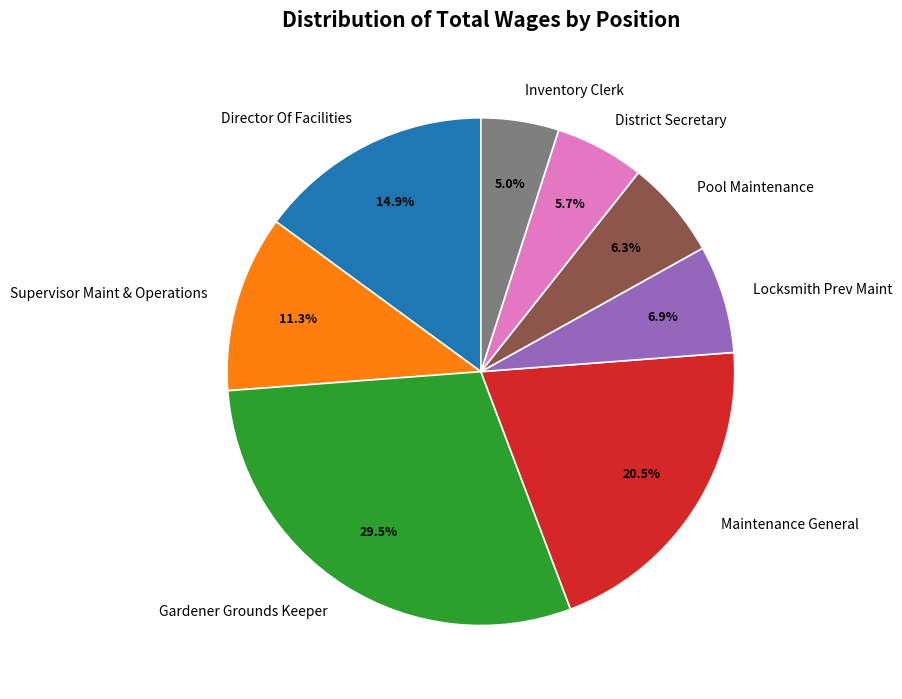

What is the ratio of the value at Pool Maintenance to the value at District Secretary?

1.1